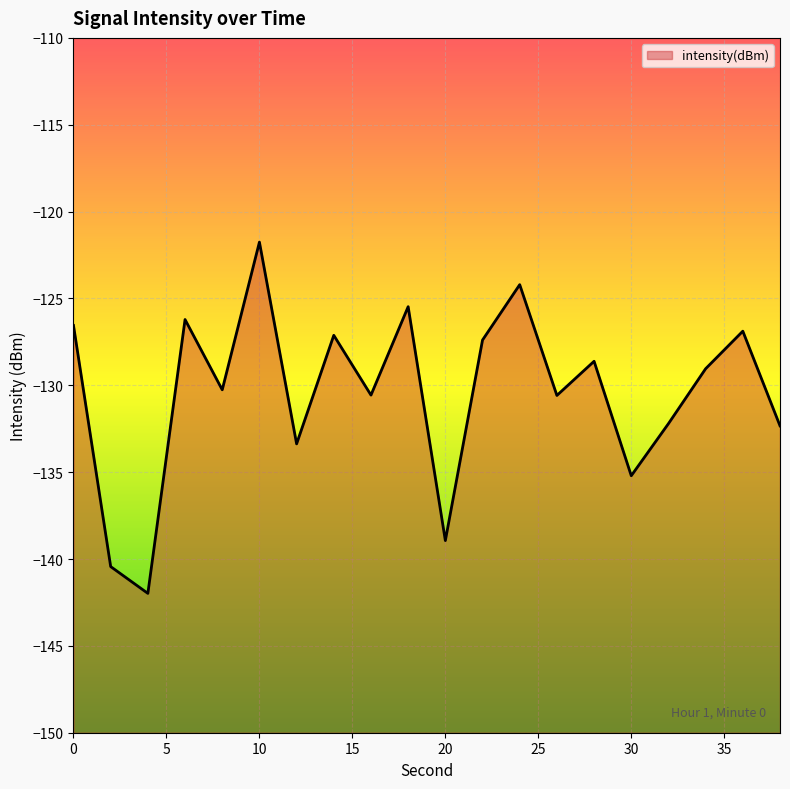

Reading right to left, transcribe all the data shown in this chart.

38=-132.3	36=-126.9	34=-129.0	32=-132.2	30=-135.2	28=-128.6	26=-130.6	24=-124.2	22=-127.4	20=-138.9	18=-125.5	16=-130.6	14=-127.1	12=-133.4	10=-121.8	8=-130.3	6=-126.2	4=-142.0	2=-140.4	0=-126.6